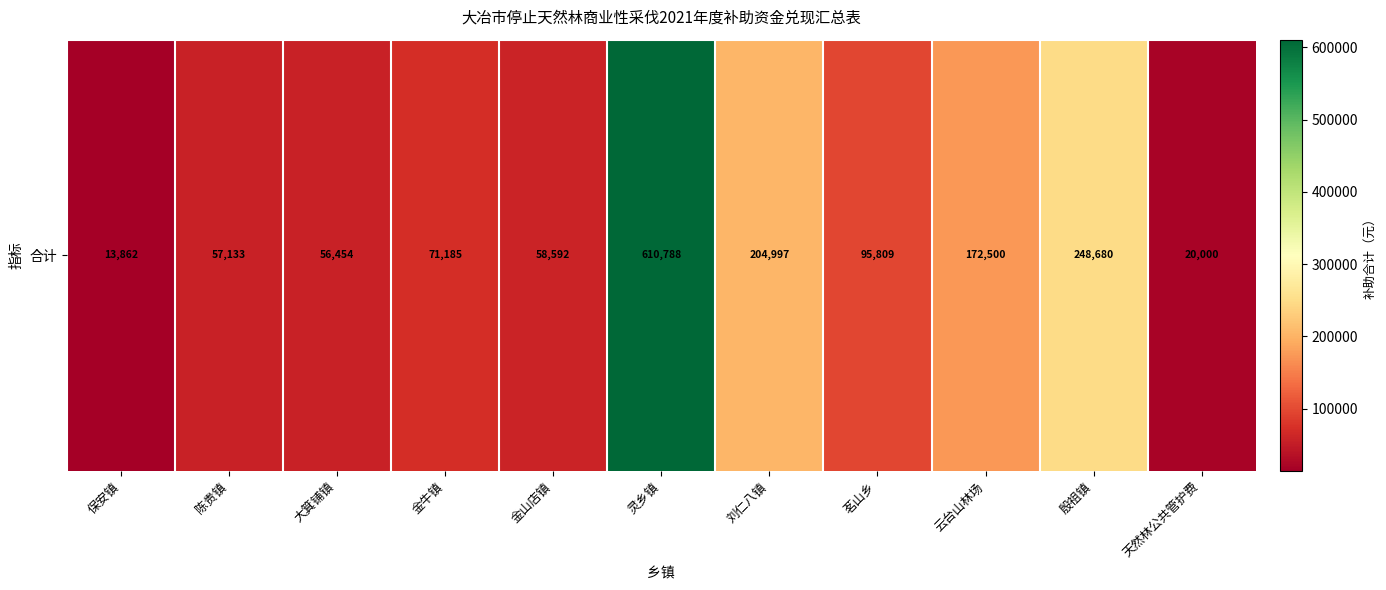

What is the change in value from 灵乡镇 to 刘仁八镇?

-405790.9